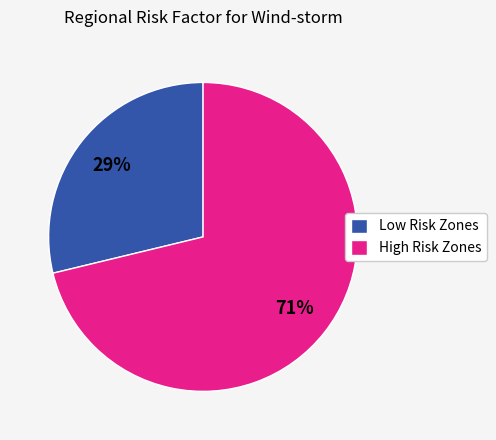

To the nearest percent, what is the difference between the Low Risk Zones and High Risk Zones slice percentages?

42%